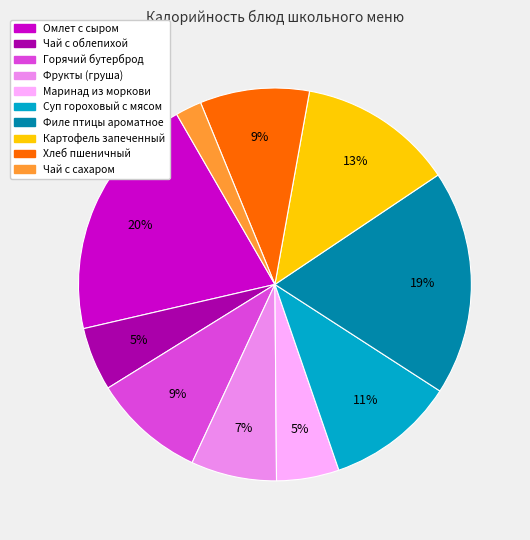

What percentage is the Маринад из моркови slice, to the nearest percent?

5%